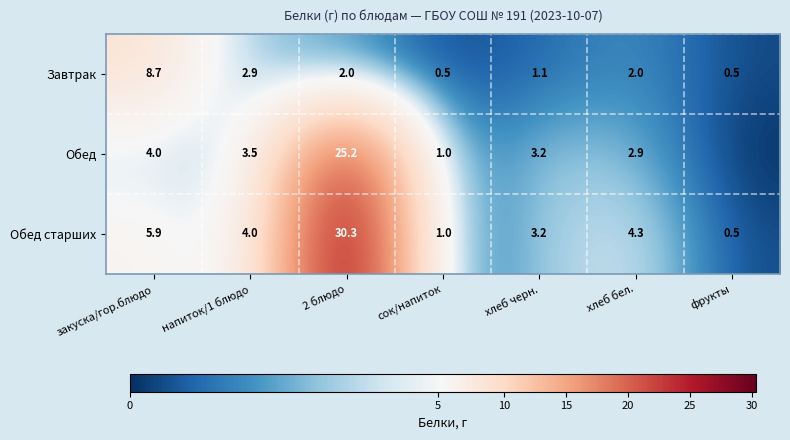

What is the sum of all Завтрак values?

17.7